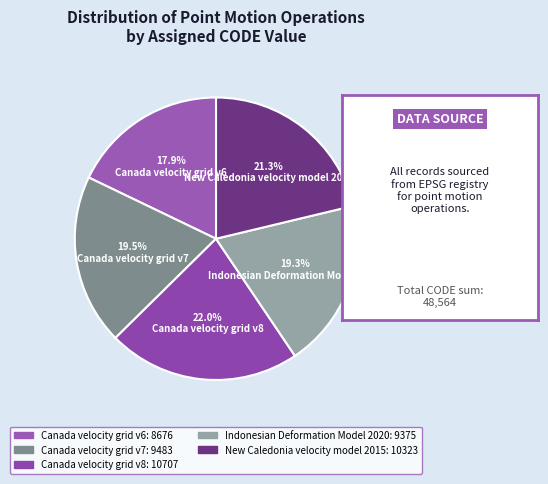

Approximately how many times larger is the value at Indonesian Deformation Model 2020 compared to Canada velocity grid v8?

0.9